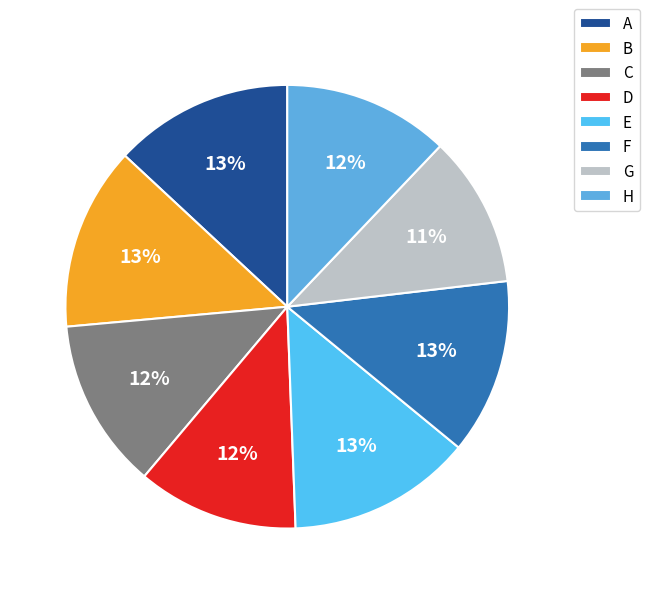

The C slice represents 24% of the pie. True or false?

False